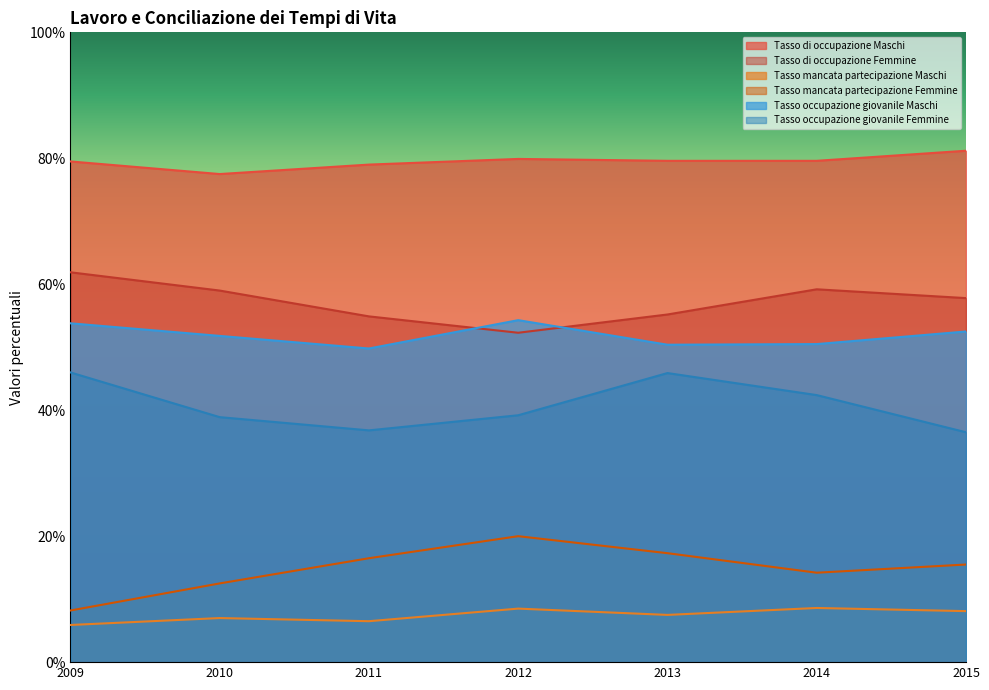

What is the difference between the Tasso di occupazione Femmine values at 2012 and 2009?

9.6